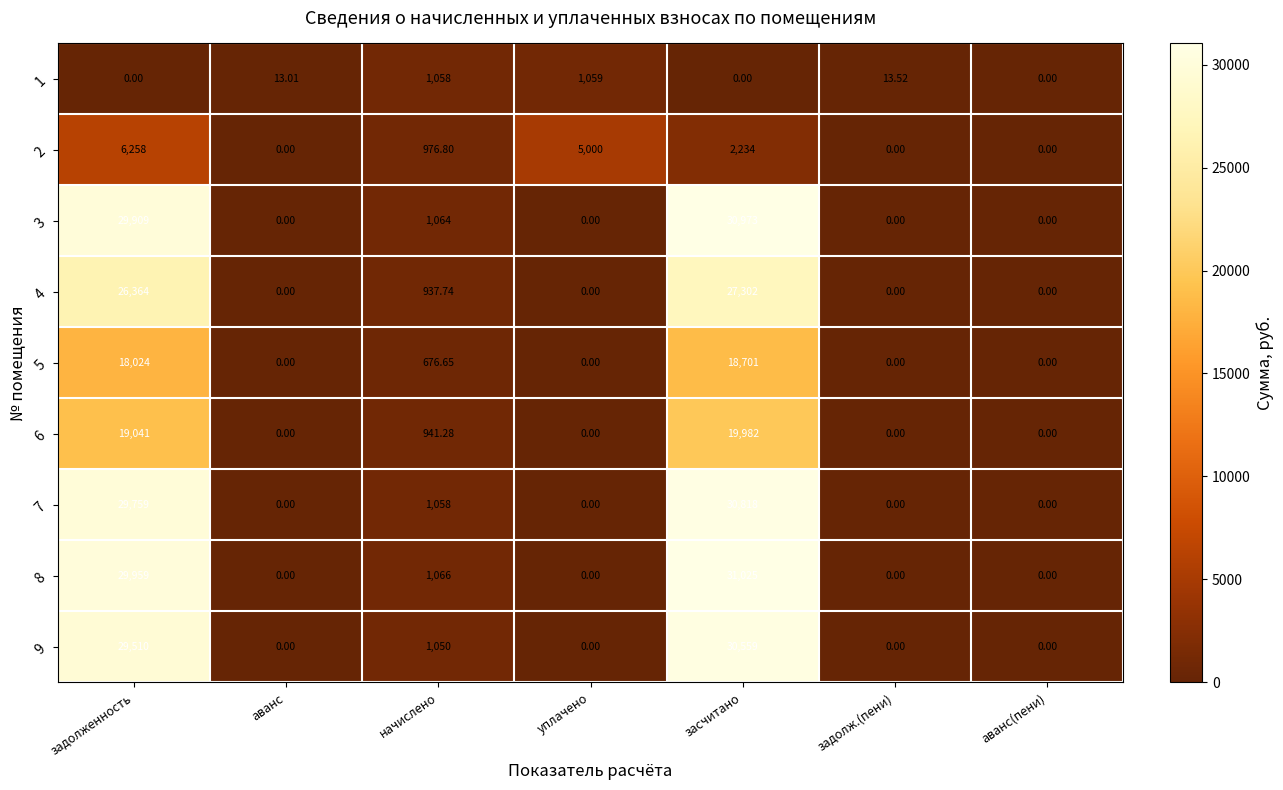

At which category is the sum across all series the highest?

засчитано